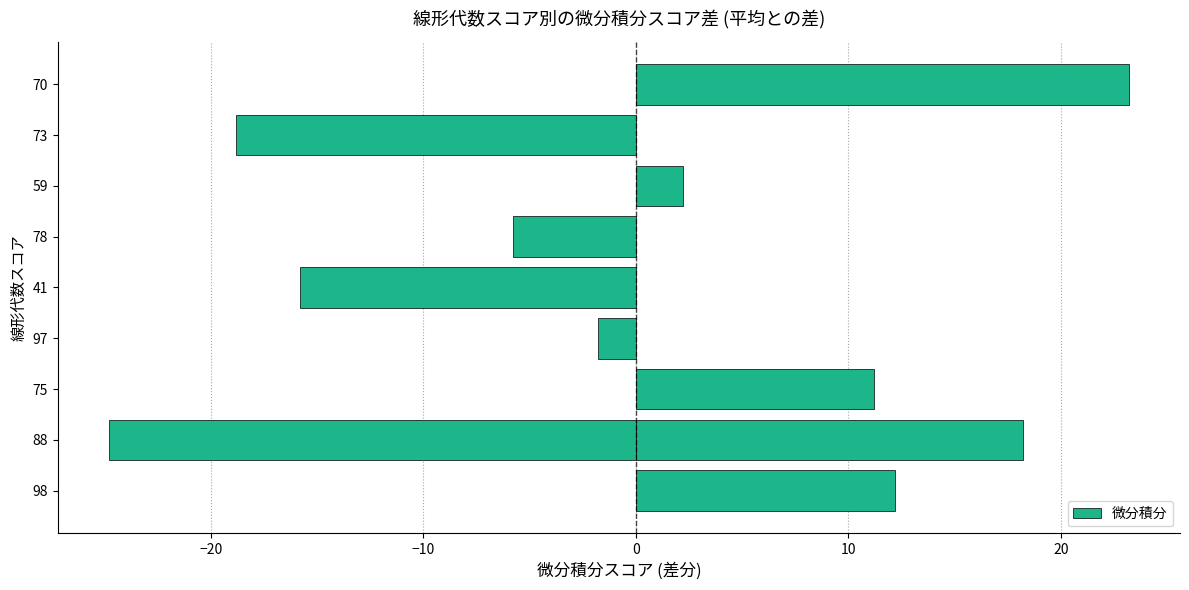

How many categories are shown in the chart?

10